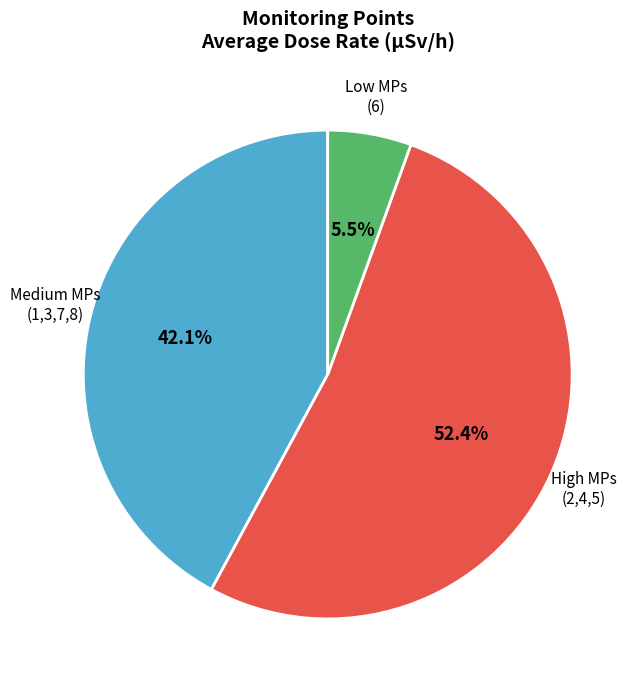

Is there a majority slice in this chart?

Yes